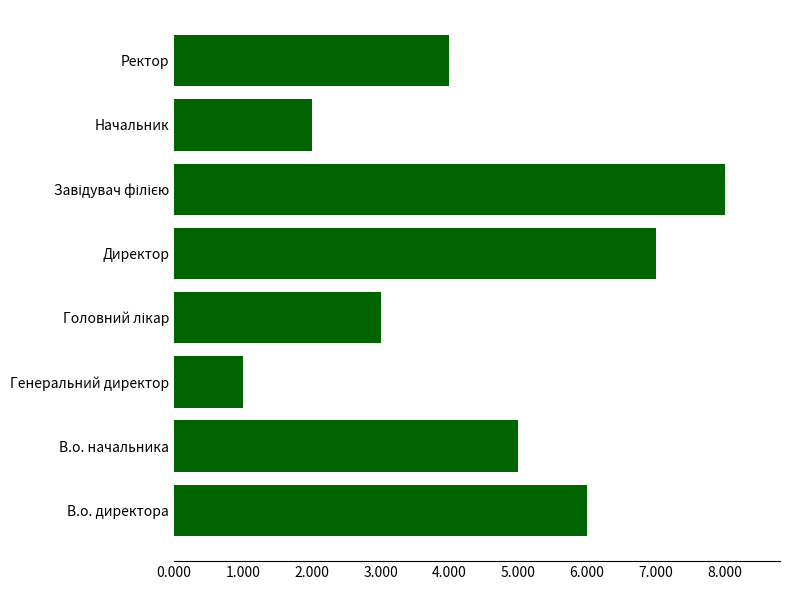

Count the number of categories in the chart.

8